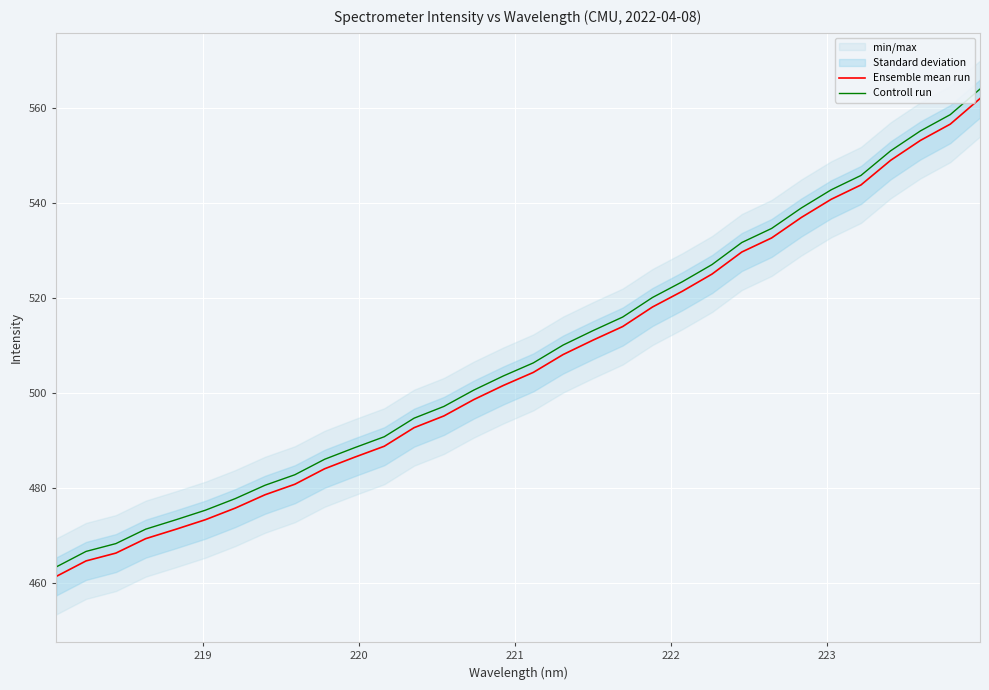

How many lines are shown in the chart?

2